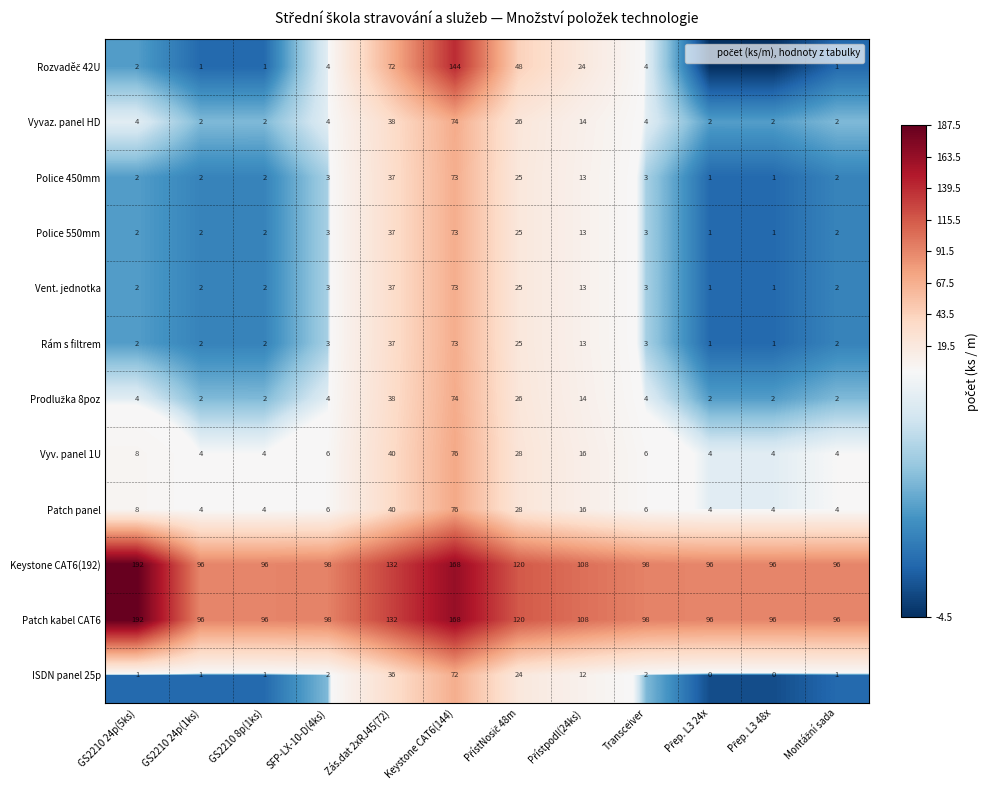

Rank the categories by Vyvaz. panel HD value from highest to lowest.

Keystone CAT6(144), Zás.dat 2xRJ45(72), PřístNosič 48m, Přístpodl(24ks), GS2210 24p(5ks), SFP-LX-10-D(4ks), Transceiver, GS2210 24p(1ks), GS2210 8p(1ks), Montážní sada, Přep. L3 24x, Přep. L3 48x